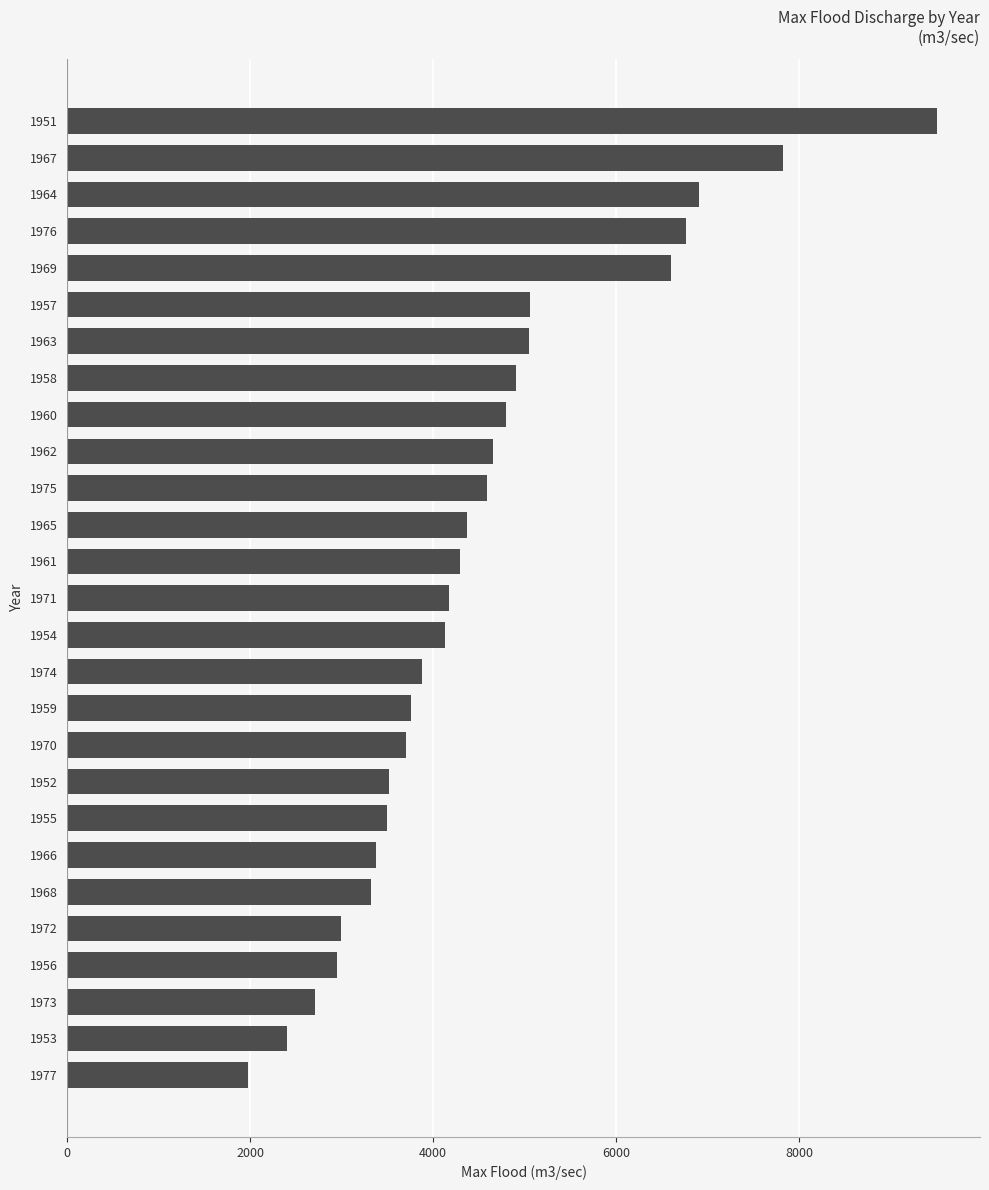

True or false: the data shows 3380 at 1966.

True